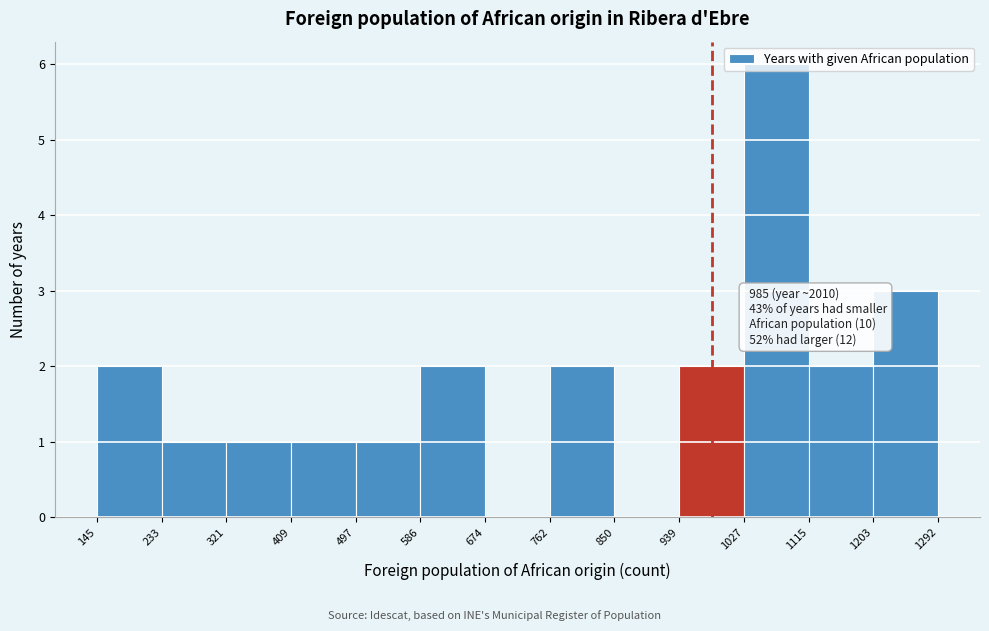

Which range on the x-axis has the tallest bar?

1027 to 1115